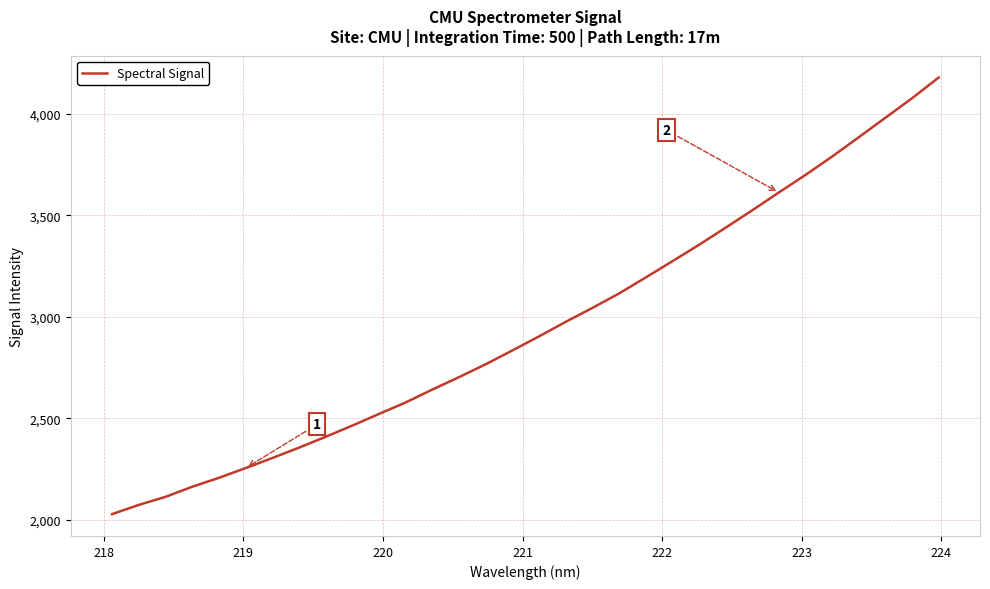

What is the greatest value displayed?

4178.7